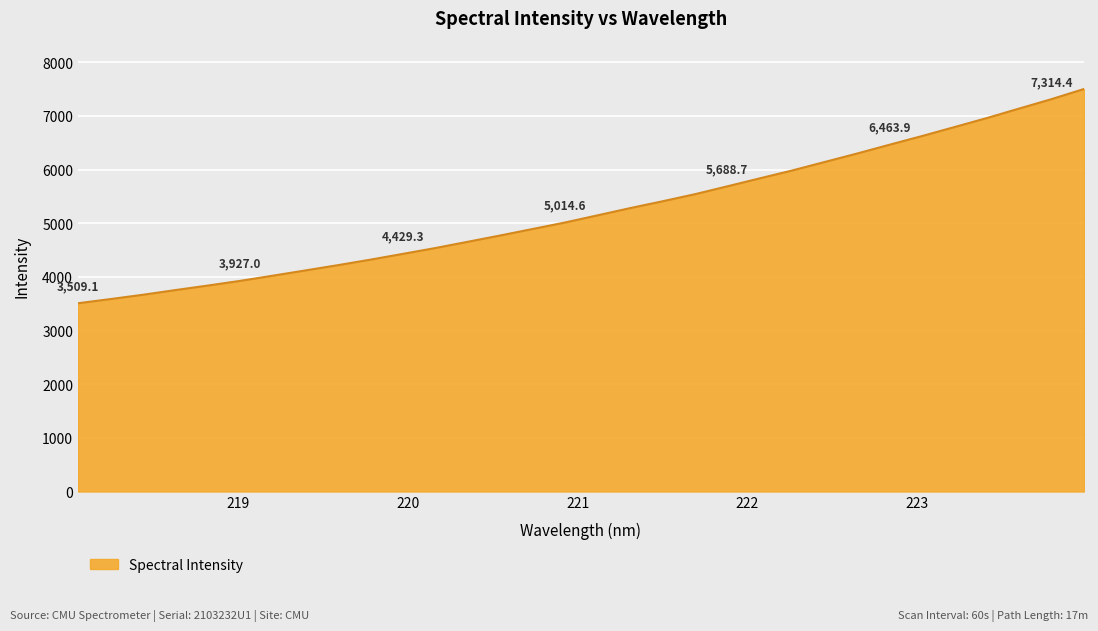

Does the chart display data point markers on the line(s)?

No